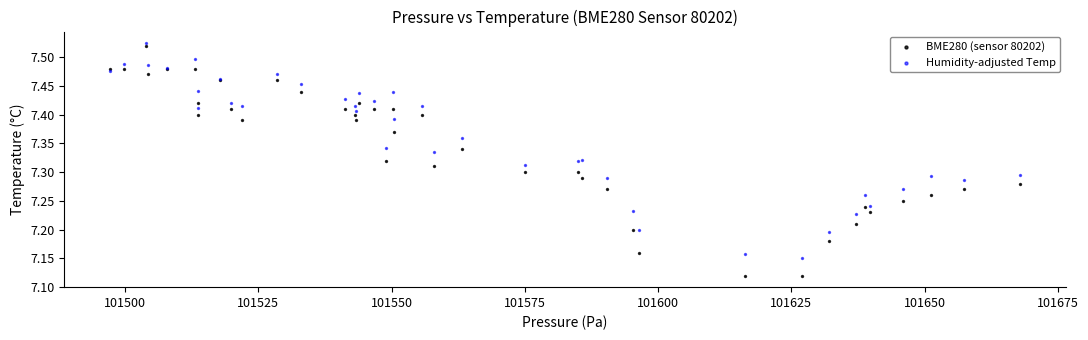

Which series has the widest spread of Y values?

BME280 (sensor 80202)